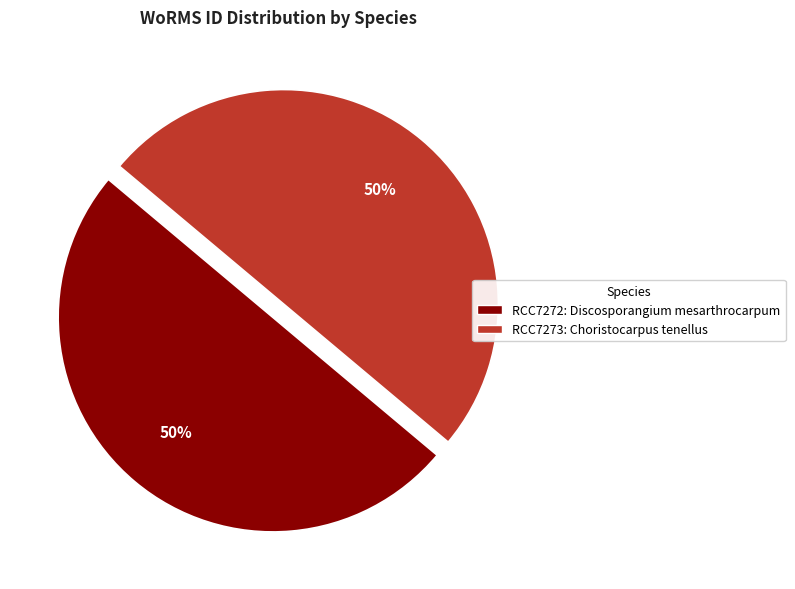

To the nearest percent, what is the average slice percentage?

50%